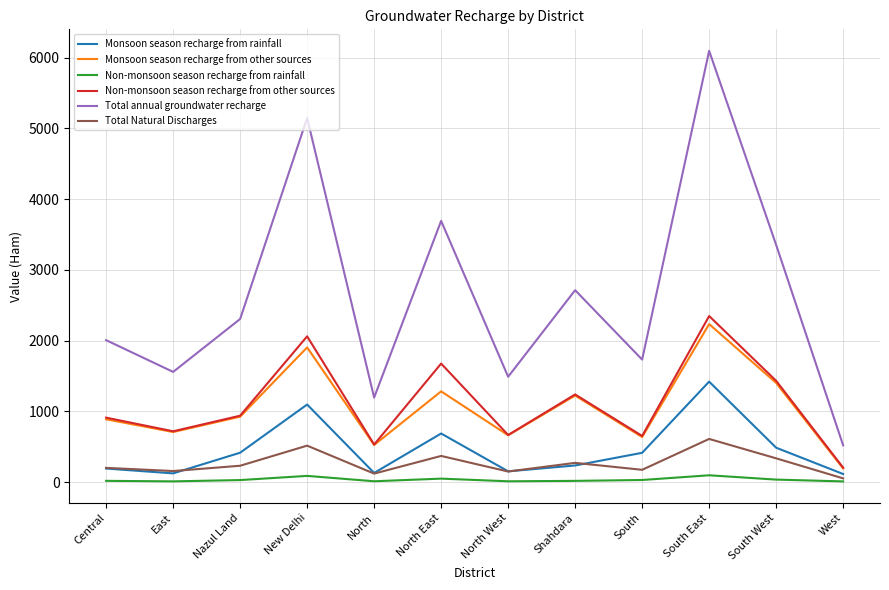

Which series has the largest total across all categories?

Total annual groundwater recharge